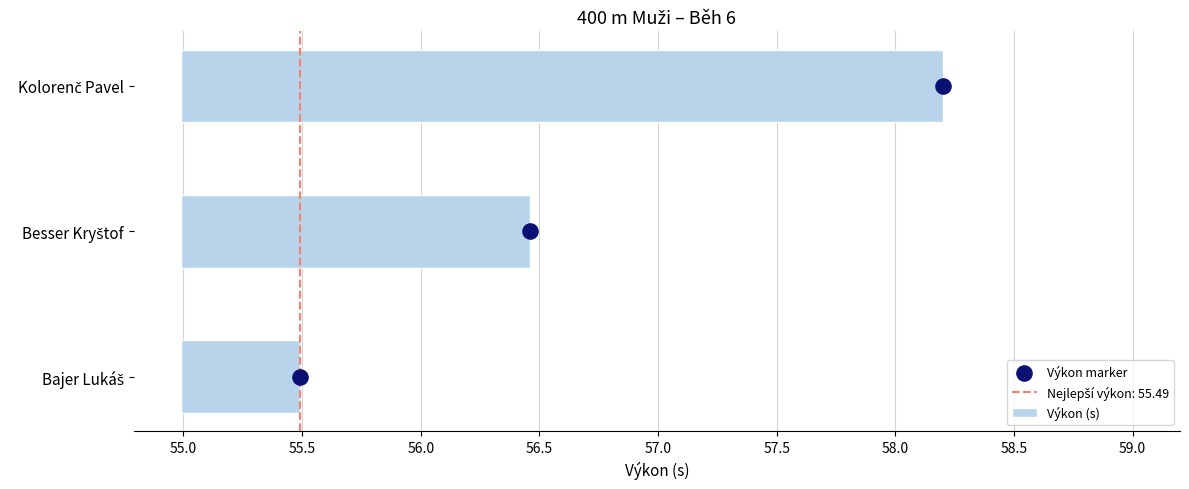

Which series reaches the minimum Y coordinate?

Výkon marker